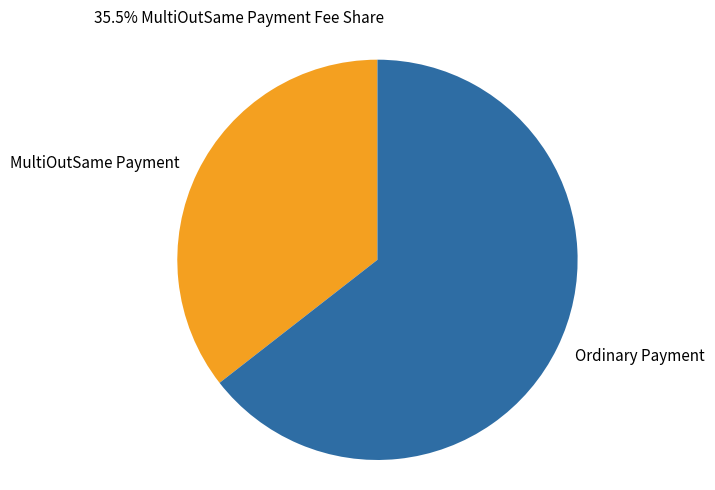

Is it true that MultiOutSame Payment is 49% of the pie?

False